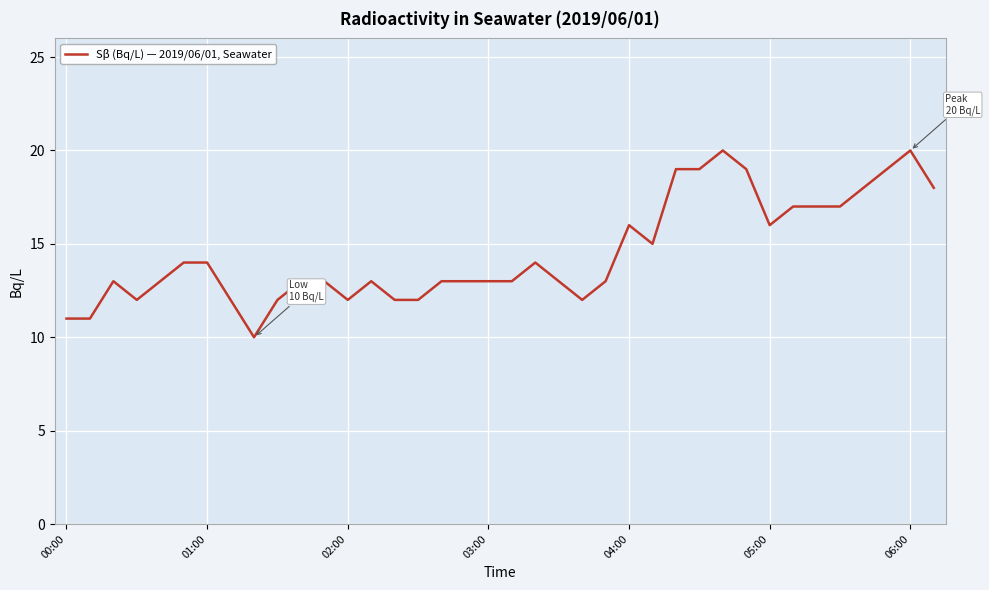

What is the greatest value displayed?

20